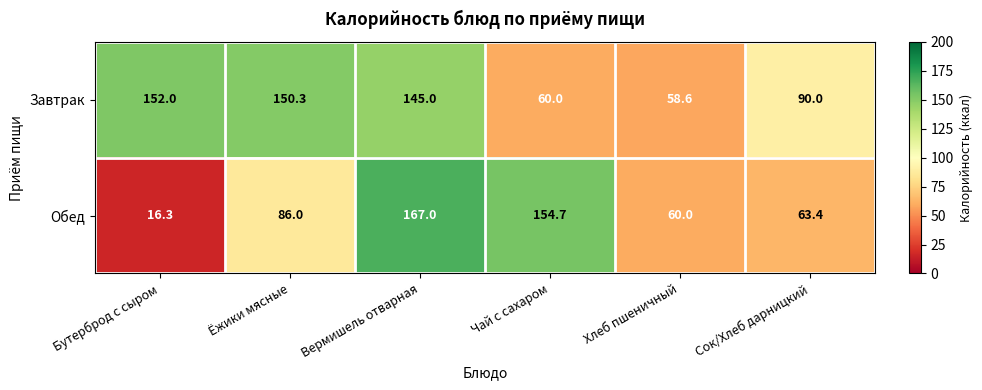

True or false: Завтрак has a value of 61.6 at Сок/Хлеб дарницкий.

False